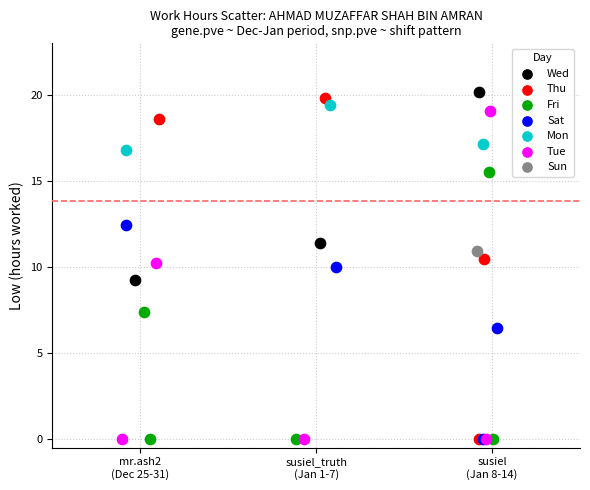

What are all the series names shown in the legend?

Wed, Thu, Fri, Sat, Mon, Tue, Sun